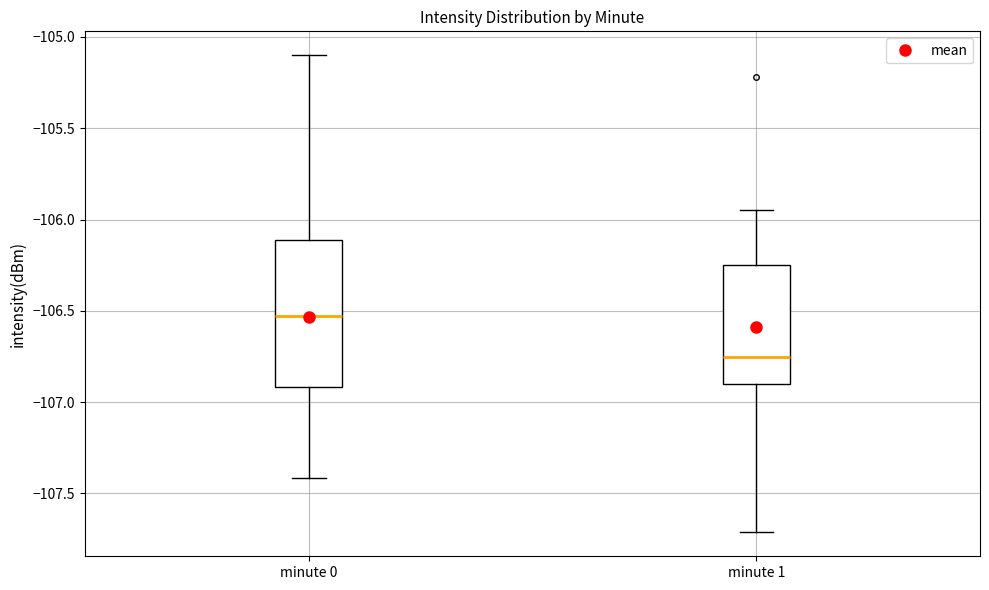

Where does the lower whisker of the box for minute 0 end on the y-axis? The values are not printed on the chart, so give them approximately, as read against the axis.

-107.40